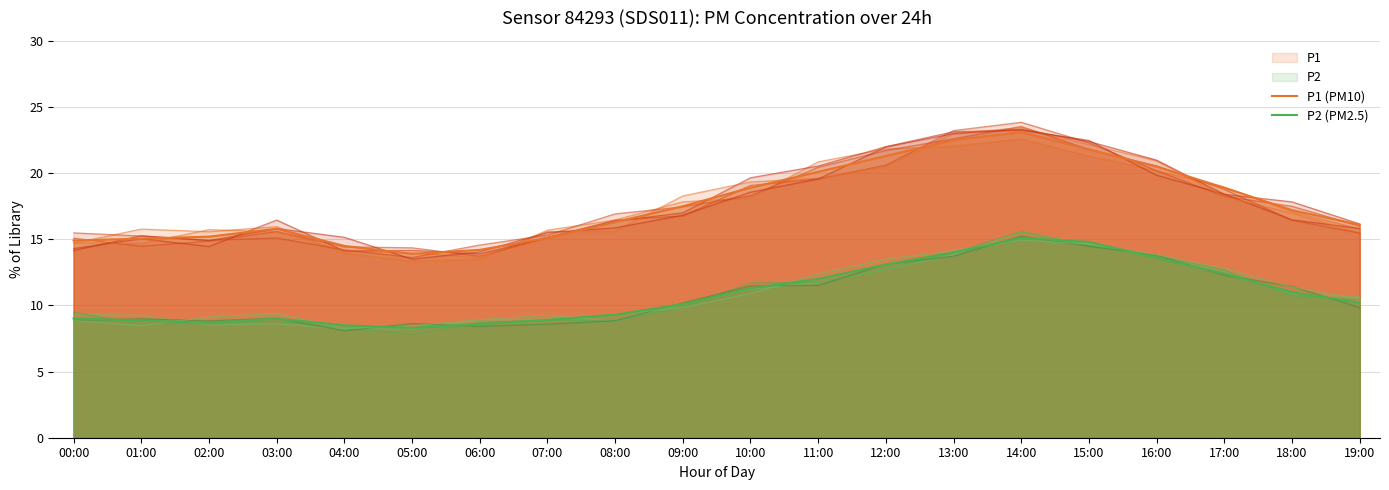

How many values in the P1 (PM10) series are below 17?

10